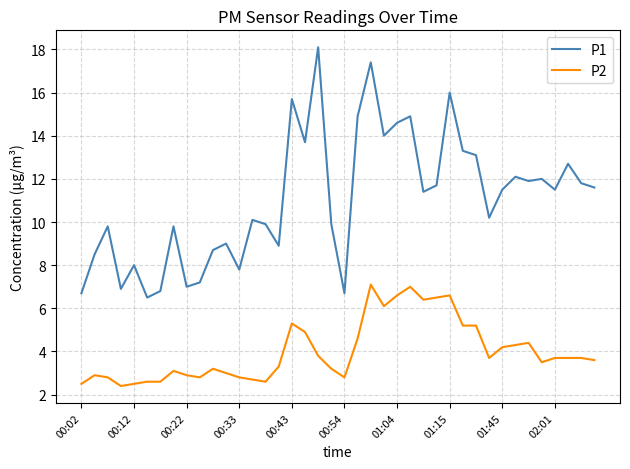

What is the greatest value displayed?

18.1